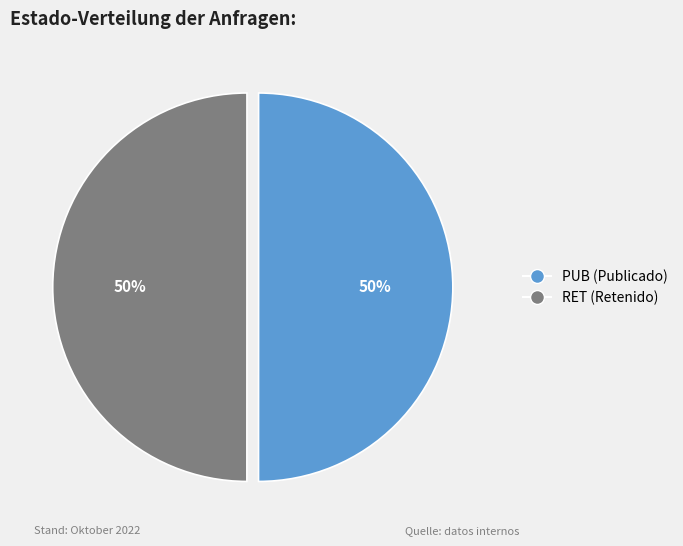

To the nearest percent, what portion does RET represent?

50%